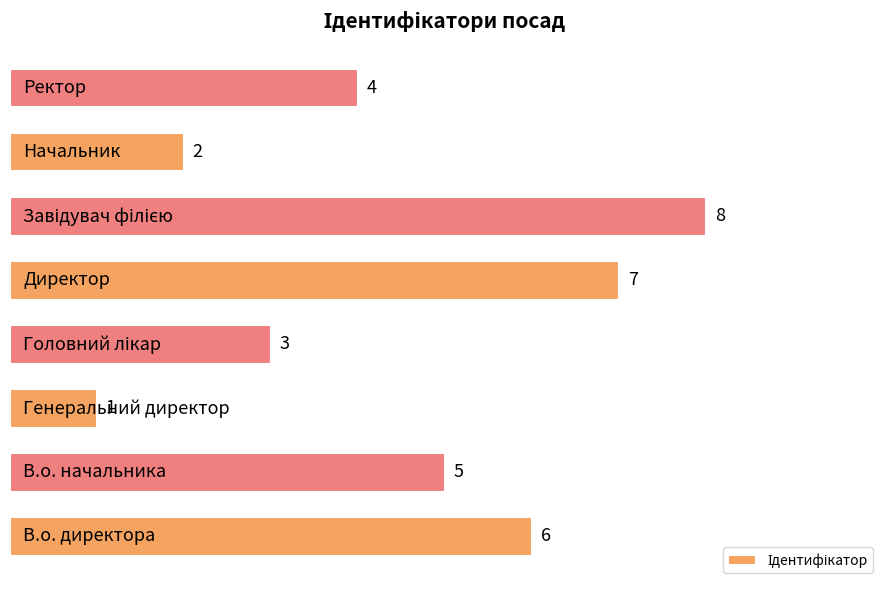

What is the difference between the maximum and second lowest values?

6